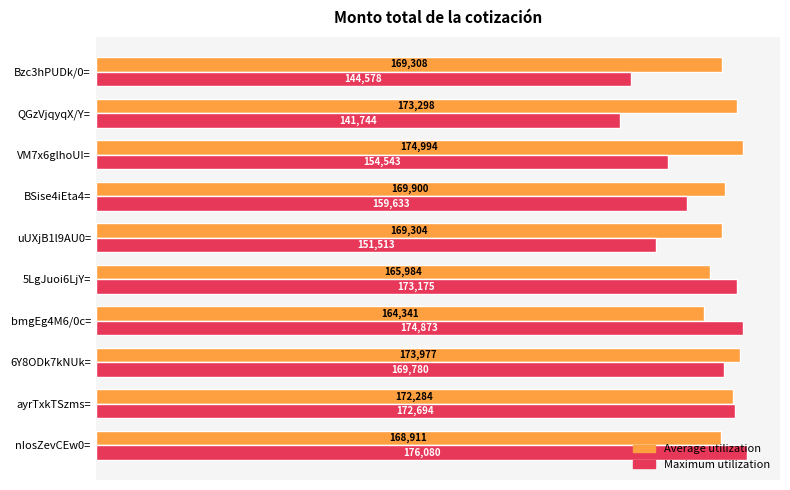

List the series in order of their peak value, highest first.

Maximum utilization, Average utilization